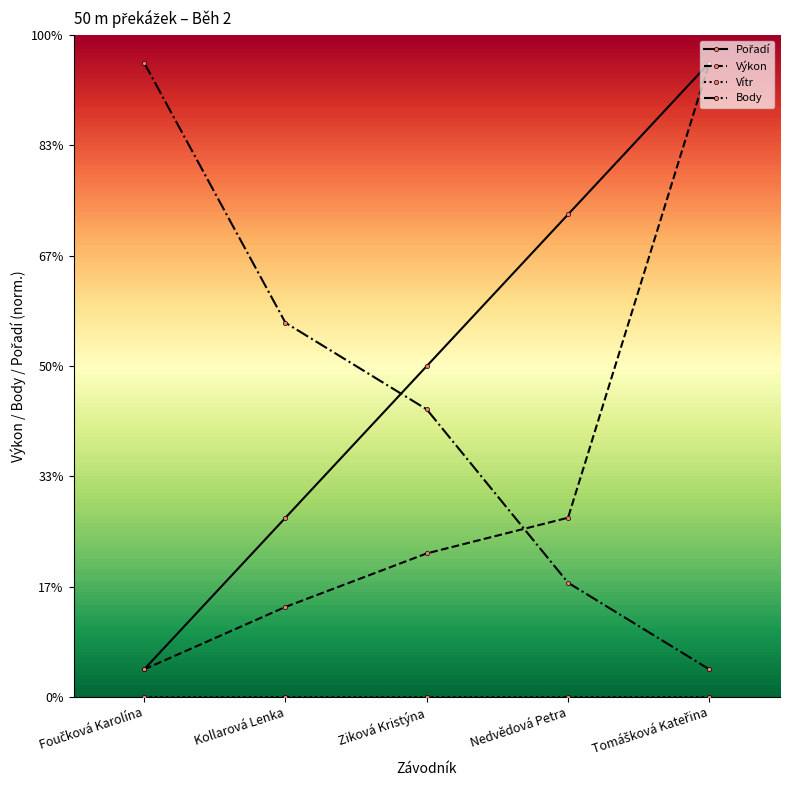

Count the number of data series in this chart.

4